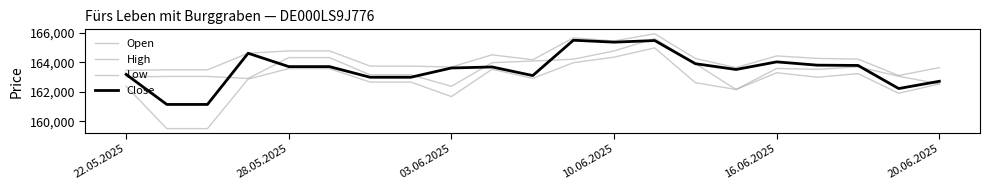

How many lines are shown in the chart?

4